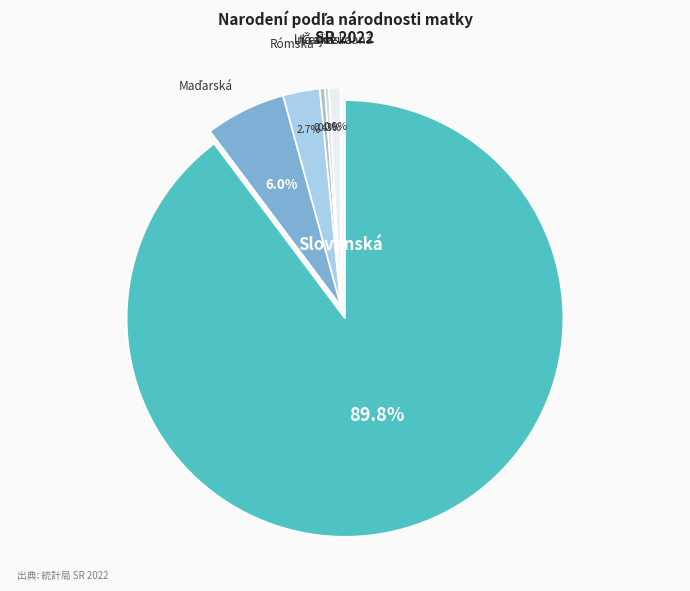

True or false: Rómska accounts for 3% of the total.

True